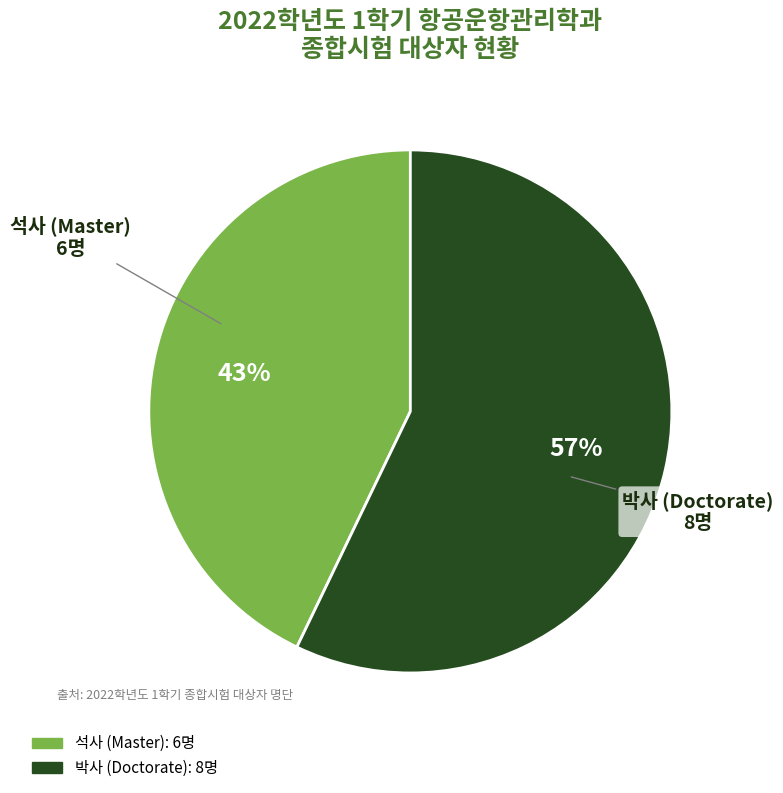

The 석사 slice represents 37% of the pie. True or false?

False